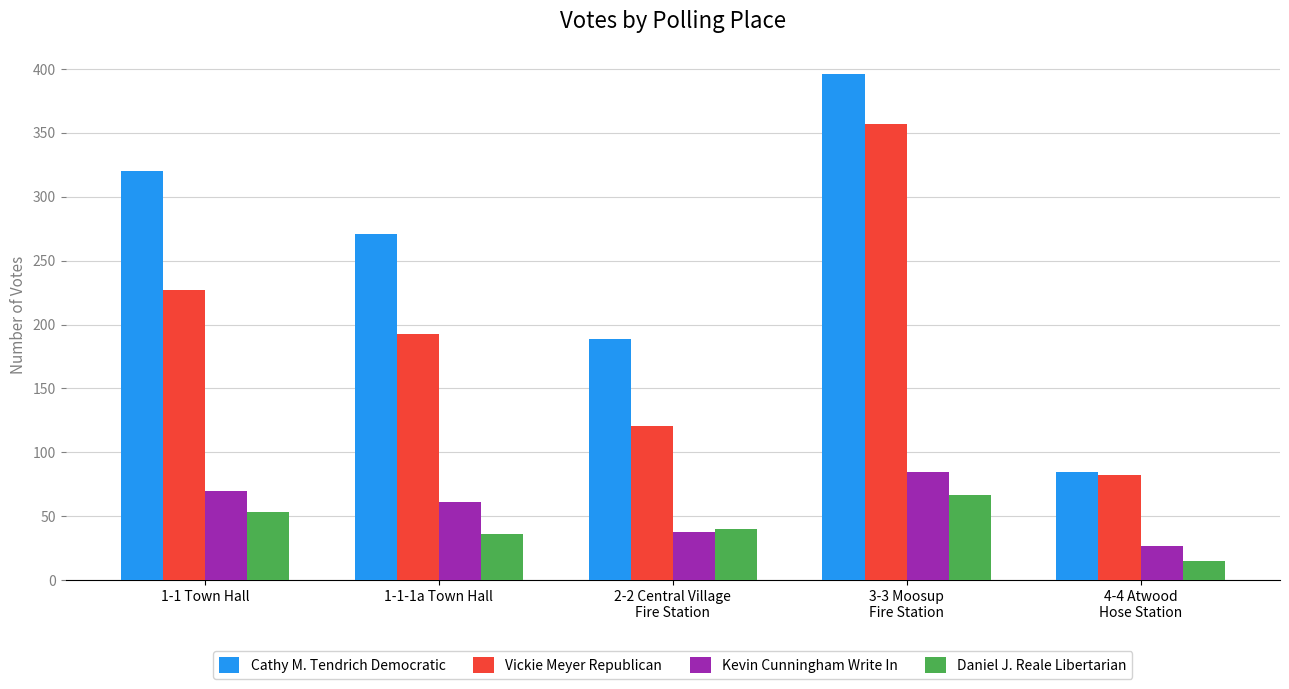

Which series has the widest spread of values?

Cathy M. Tendrich Democratic